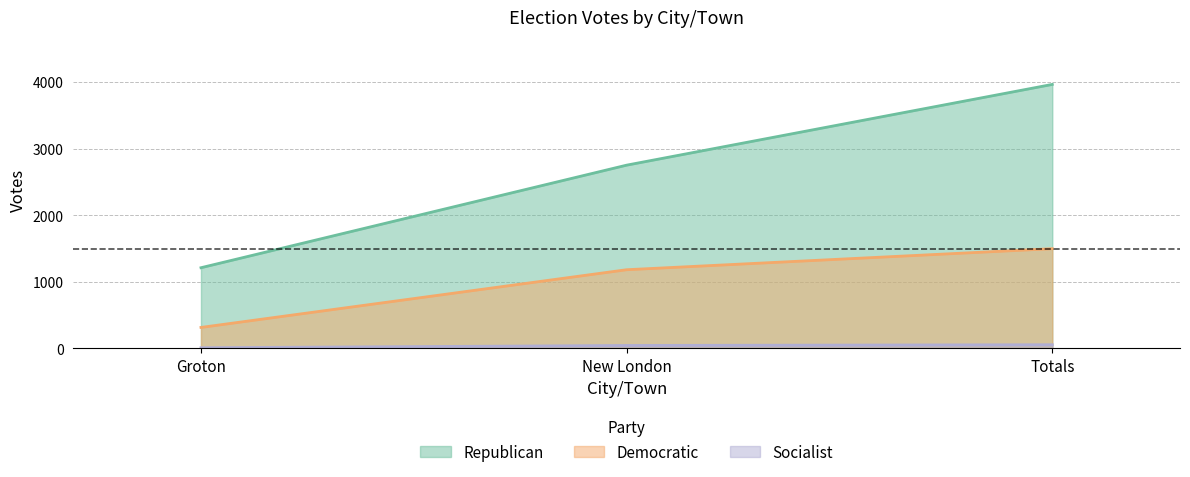

What is the greatest value displayed?

3967